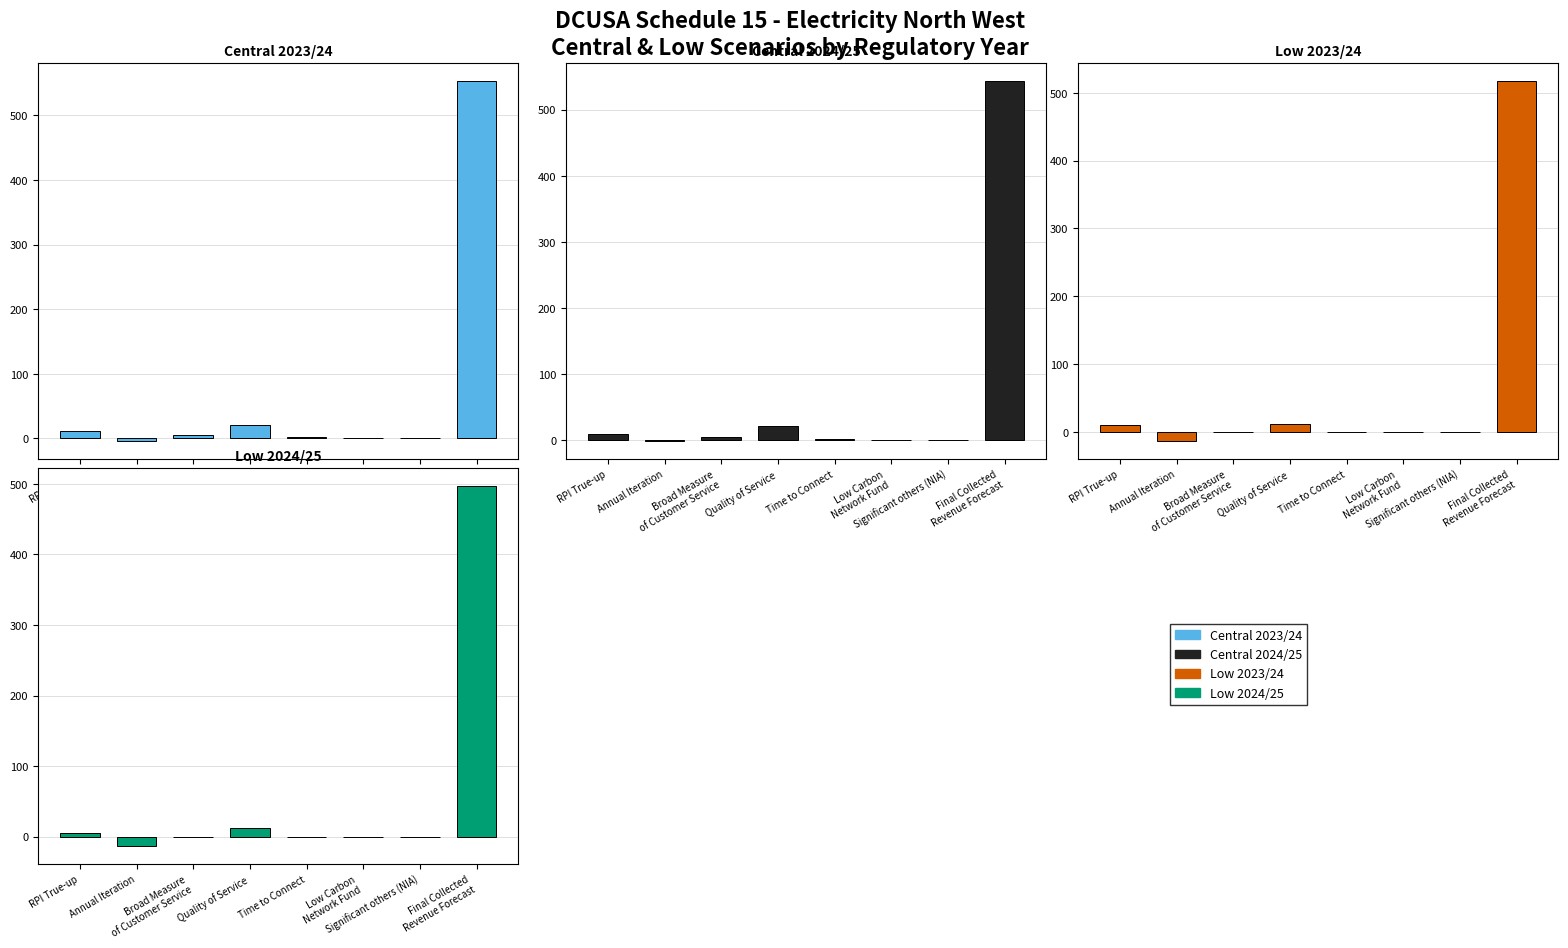

What is the label of the 4th bar from the right?

Time to Connect